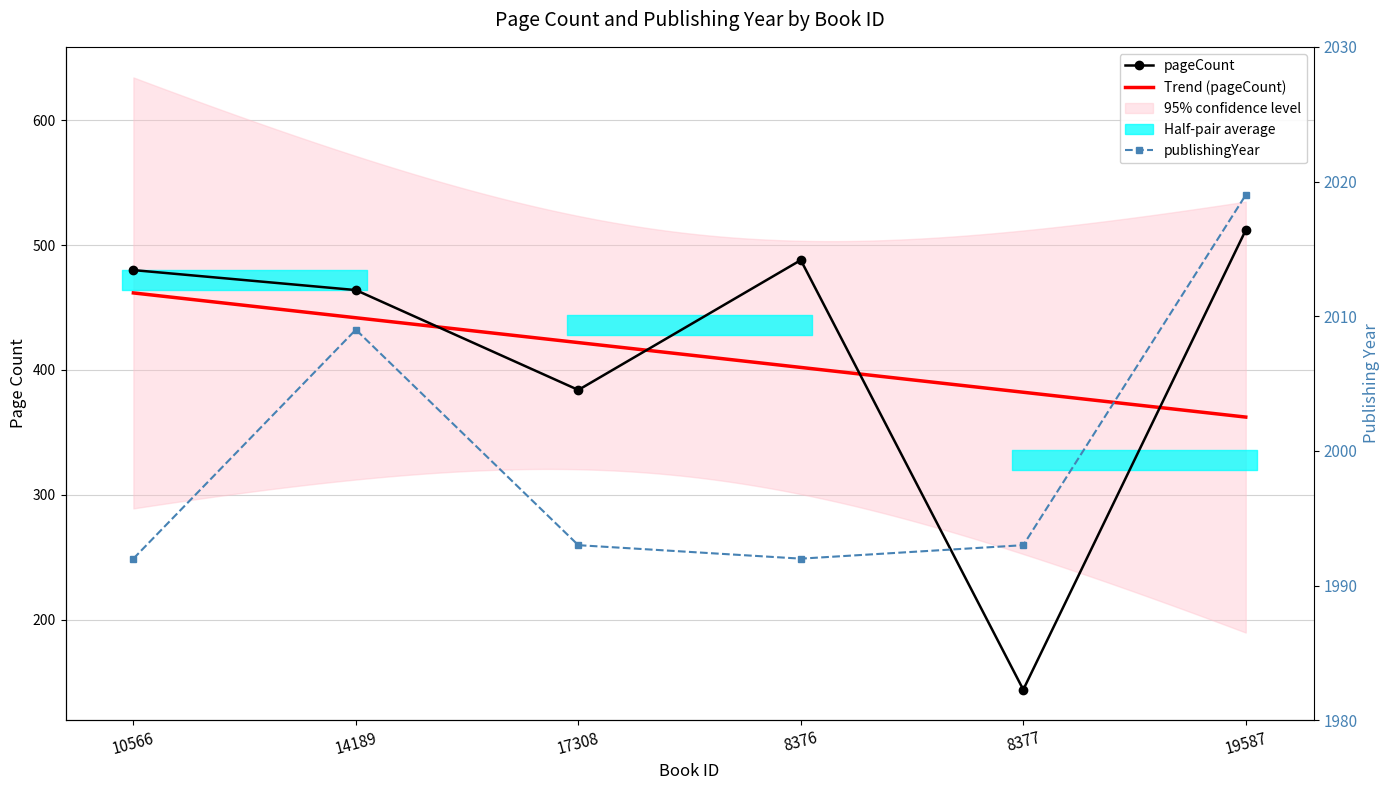

What value does the pageCount series have at 14189, to the nearest 5?

465